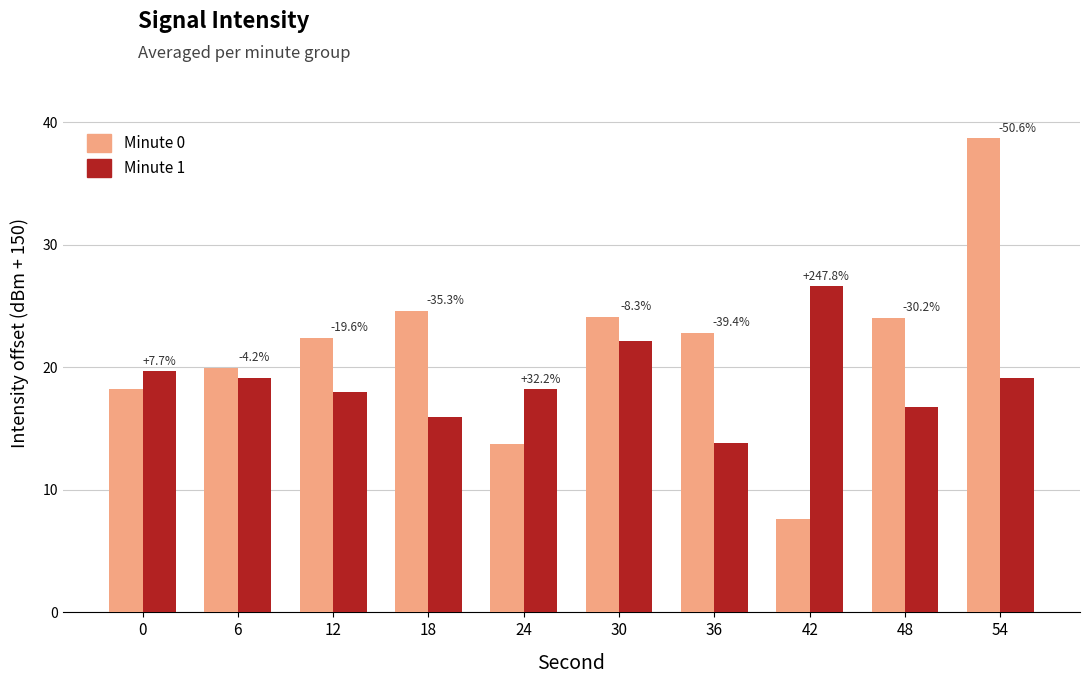

Rank the categories by Minute 1 value from lowest to highest.

36, 18, 48, 12, 24, 54, 6, 0, 30, 42